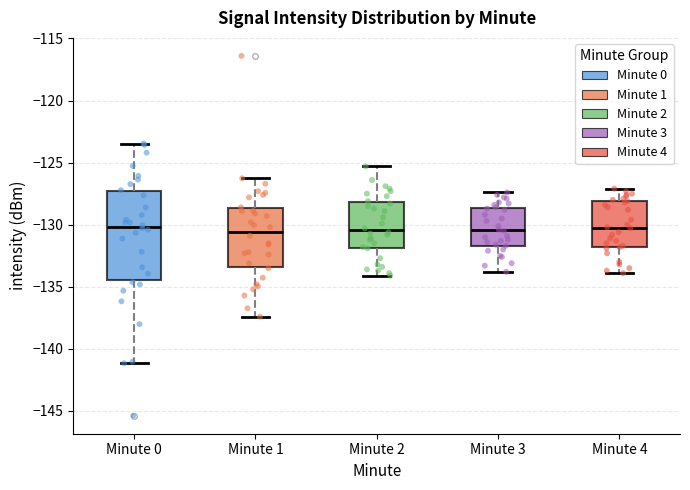

Reading left to right, read every box against the y-axis: the position of its median line, the range the box covers, and the ends of its whiskers. The values are not printed on the chart, so give them approximately, as read against the axis.

Minute 0: median -130.0, box -134.5 to -127.5, whiskers -141.0 to -123.5
Minute 1: median -130.5, box -133.5 to -128.5, whiskers -137.5 to -126.5
Minute 2: median -130.5, box -132.0 to -128.0, whiskers -134.0 to -125.5
Minute 3: median -130.5, box -131.5 to -128.5, whiskers -134.0 to -127.5
Minute 4: median -130.0, box -132.0 to -128.0, whiskers -134.0 to -127.0